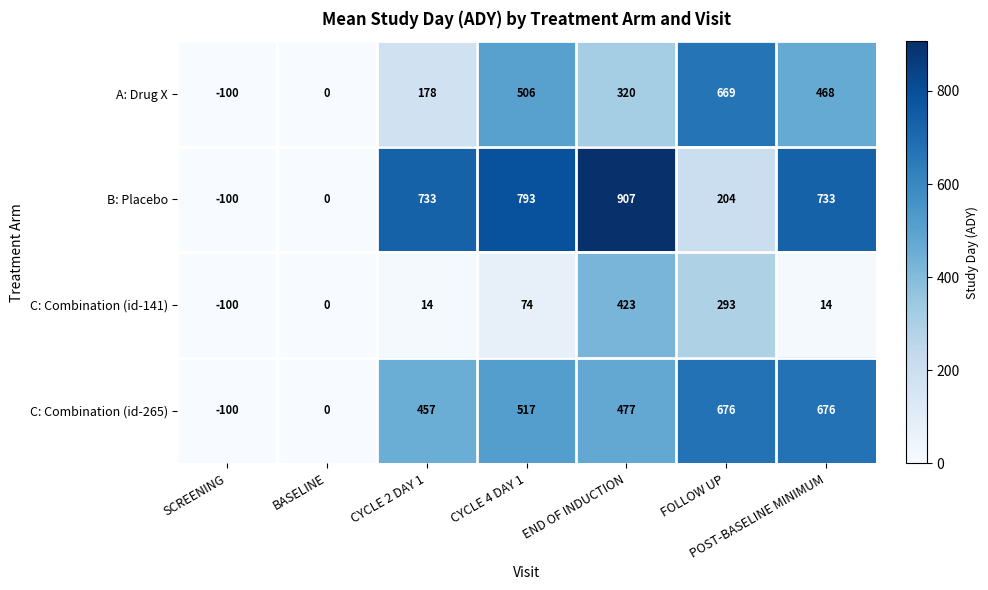

List the series in order of their overall mean, lowest first.

C: Combination (id-141), A: Drug X, C: Combination (id-265), B: Placebo